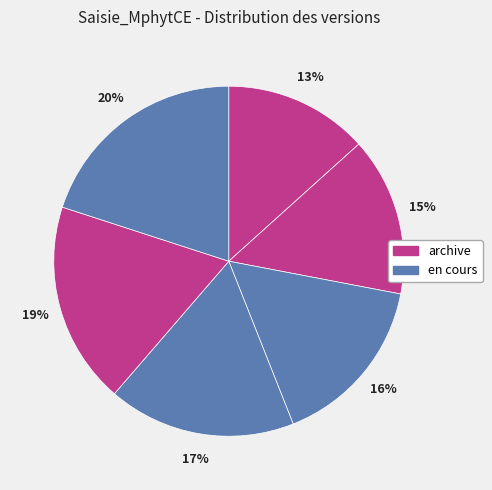

Count the number of slices in the pie.

6